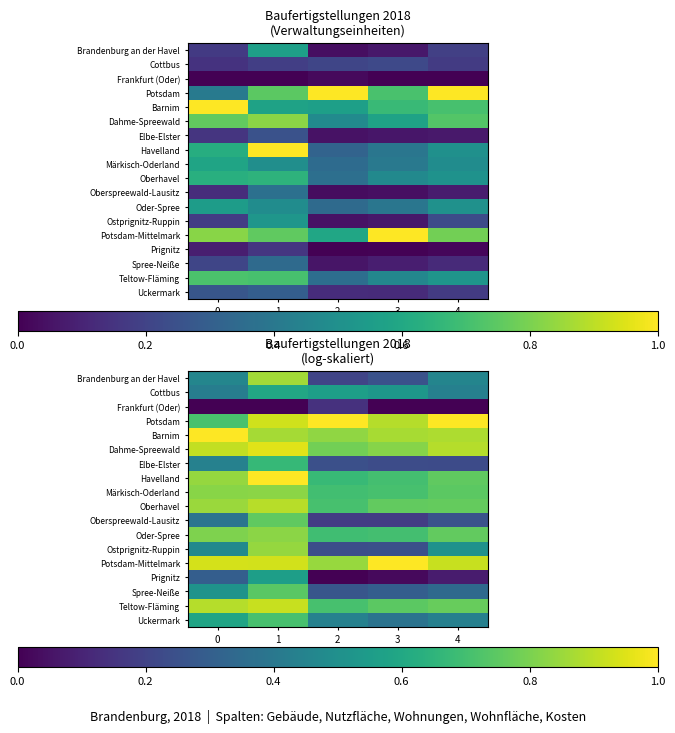

Is the value of Havelland at 1 greater than the value of Brandenburg an der Havel at 1?

Yes